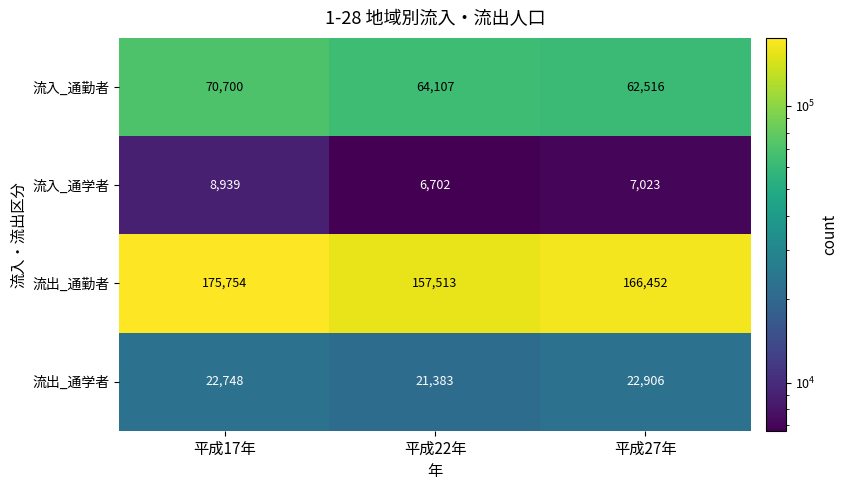

Rank the series at 平成22年 from lowest to highest value.

流入_通学者, 流出_通学者, 流入_通勤者, 流出_通勤者